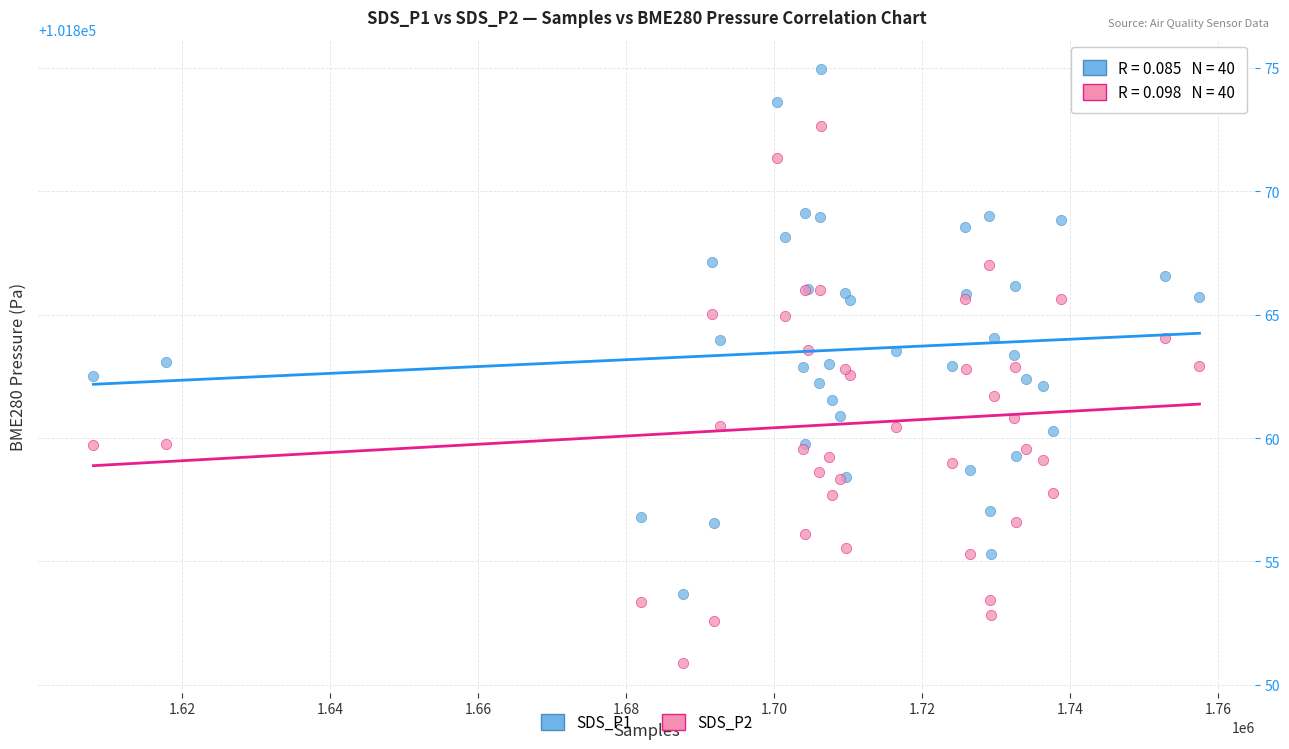

Which series has the largest Y range (max minus min)?

SDS_P2